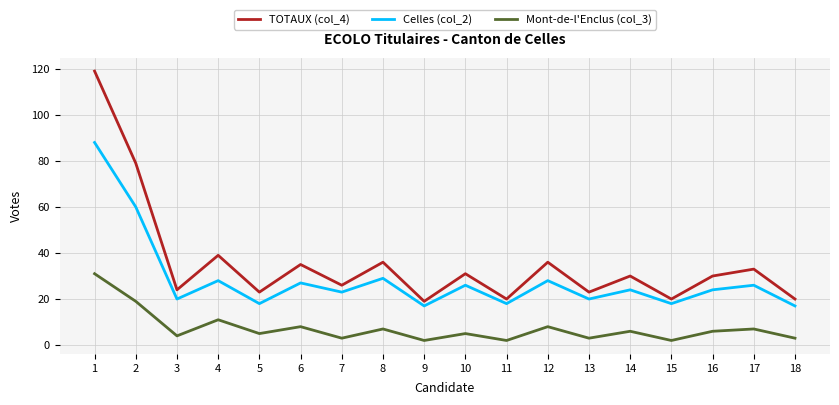

Which series has the largest range (max minus min)?

TOTAUX (col_4)